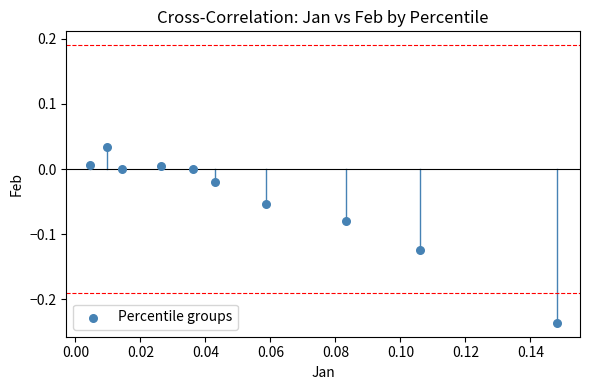

What is the range of Y values (max minus min)?

0.3